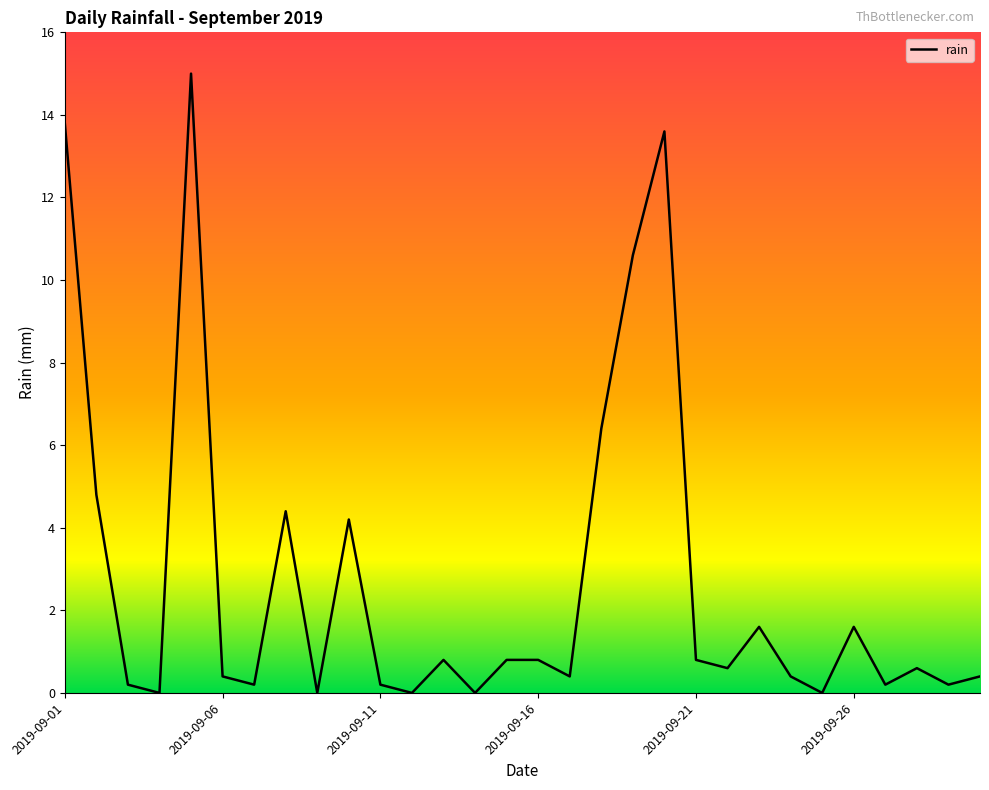

What is the greatest value displayed?

15.0